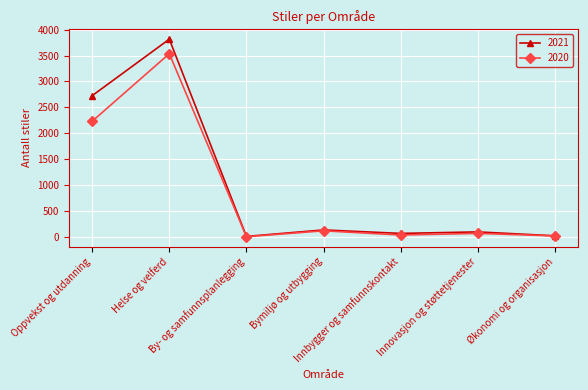

Which series has the largest range (max minus min)?

2021